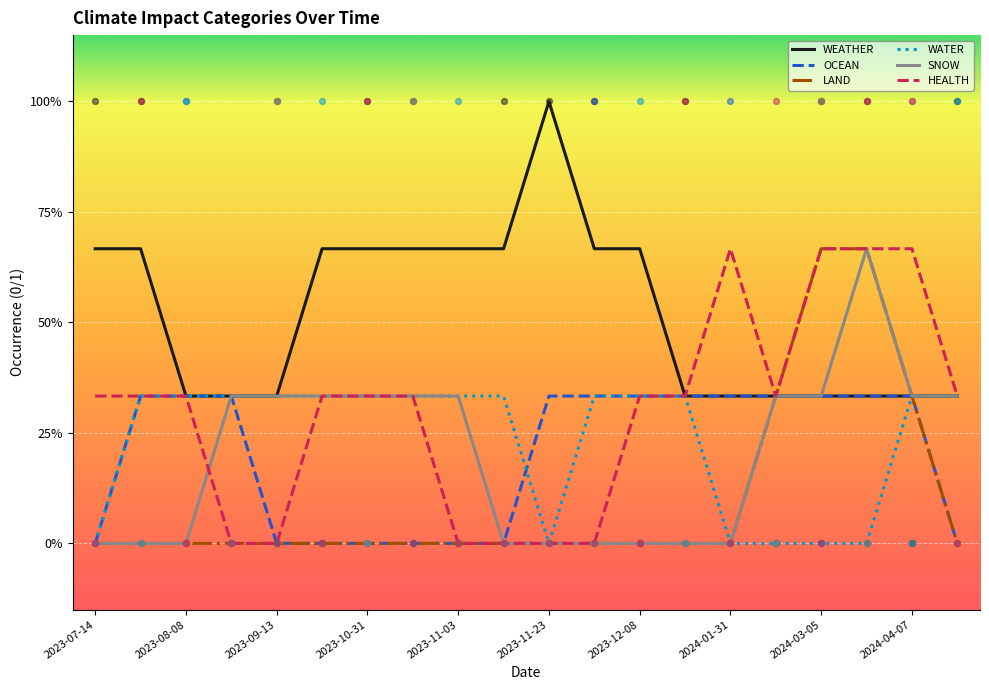

At which category is the sum across all series the highest?

17